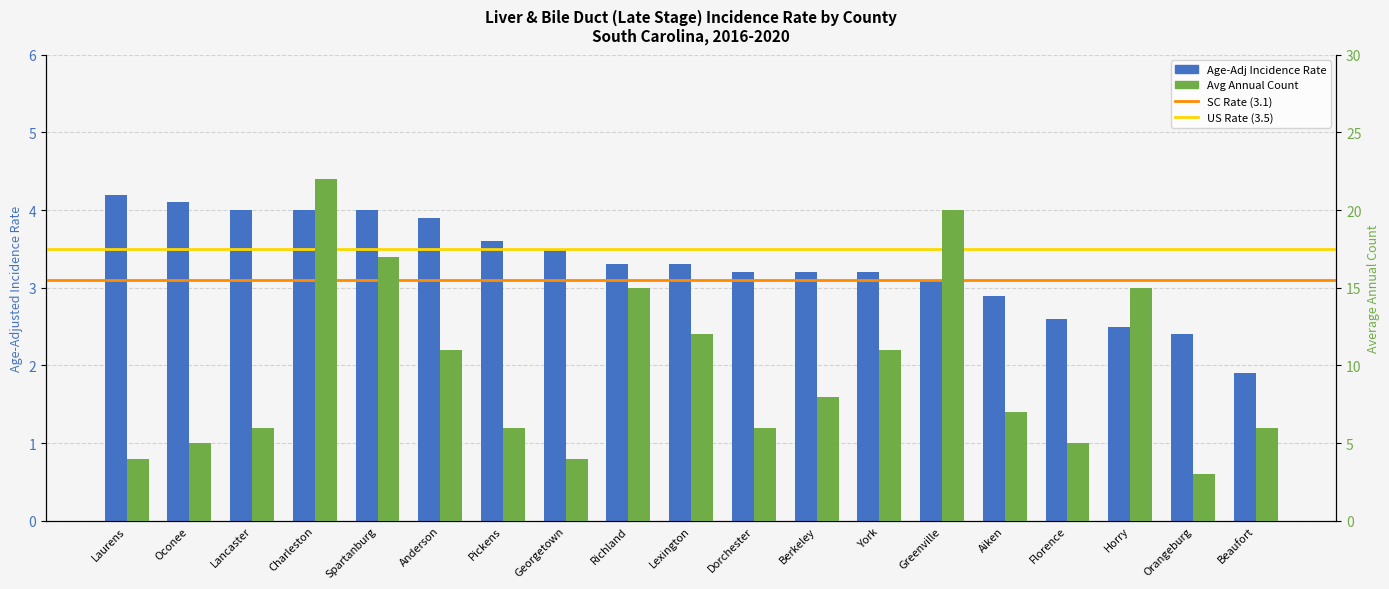

What is the average value of the Avg Annual Count series?

9.6